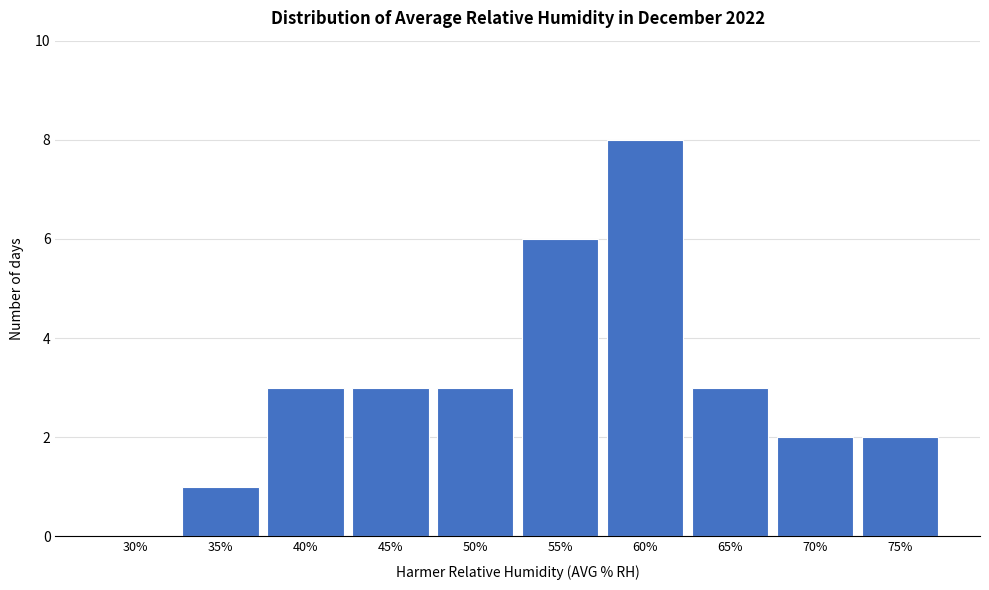

Reading left to right, transcribe all the data shown in this chart.

30%=0	35%=1	40%=3	45%=3	50%=3	55%=6	60%=8	65%=3	70%=2	75%=2